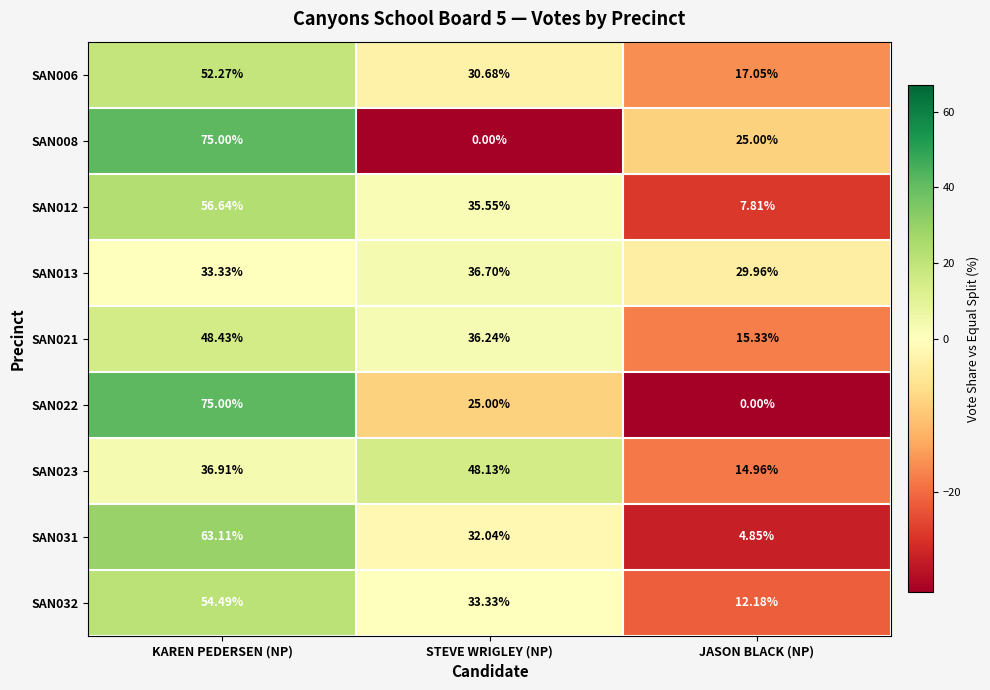

Rank the categories by SAN022 value from highest to lowest.

KAREN PEDERSEN (NP), STEVE WRIGLEY (NP), JASON BLACK (NP)